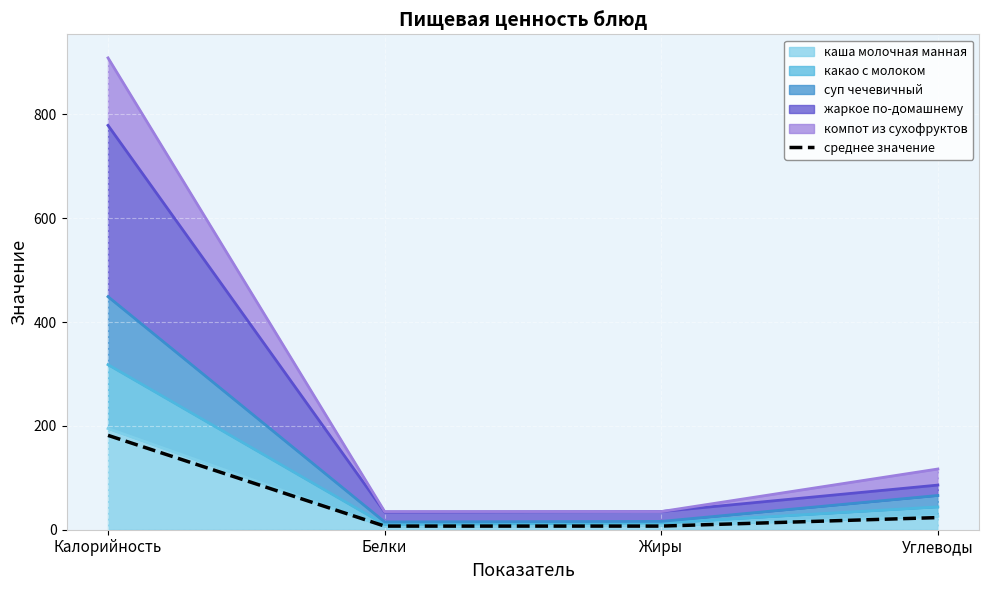

Is it true that the value at Белки is 7.0?

True